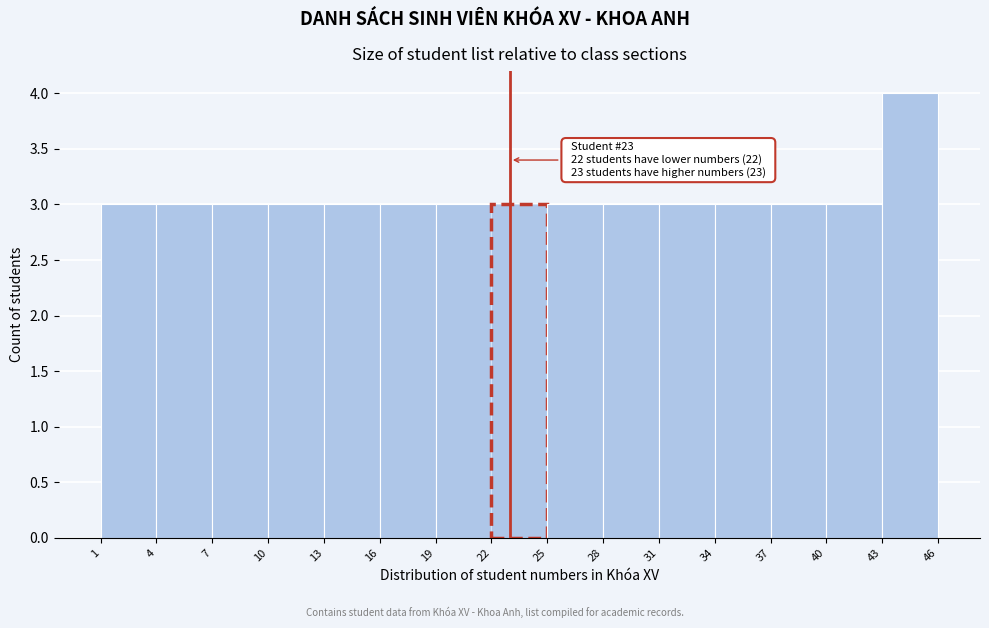

Which range on the x-axis has the tallest bar?

43 to 46